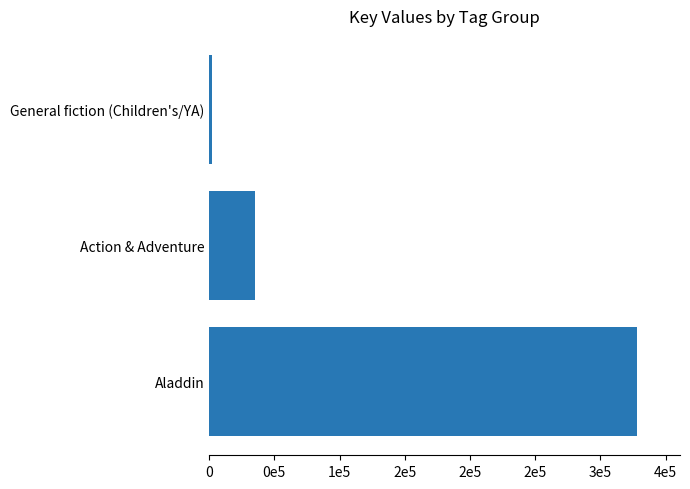

How many categories are shown in the chart?

3